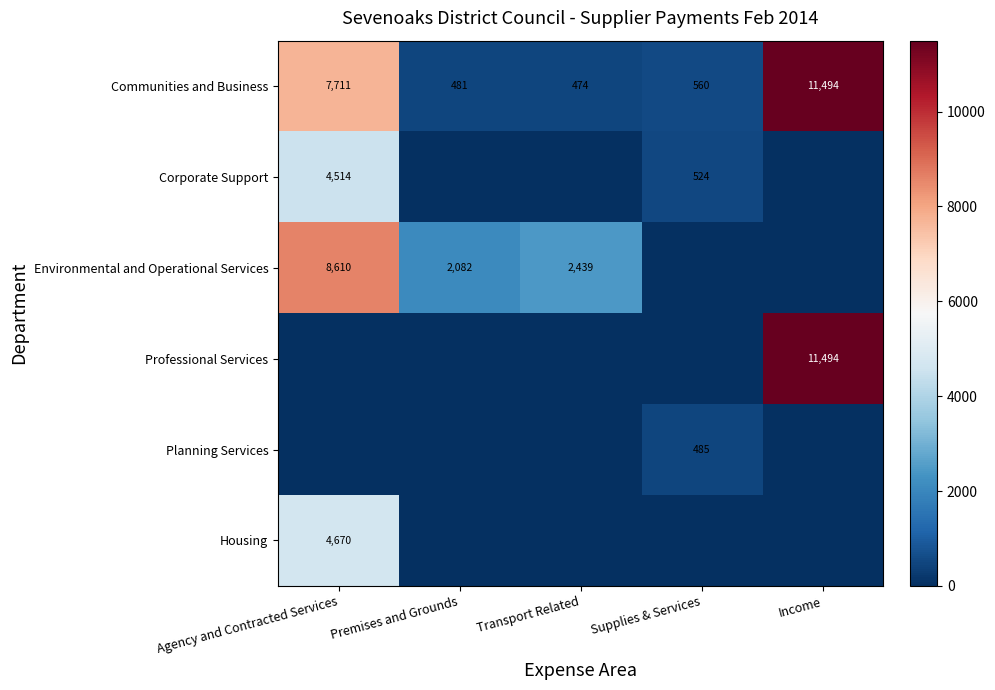

What is the sum of the Communities and Business values at Income and Agency and Contracted Services?

19205